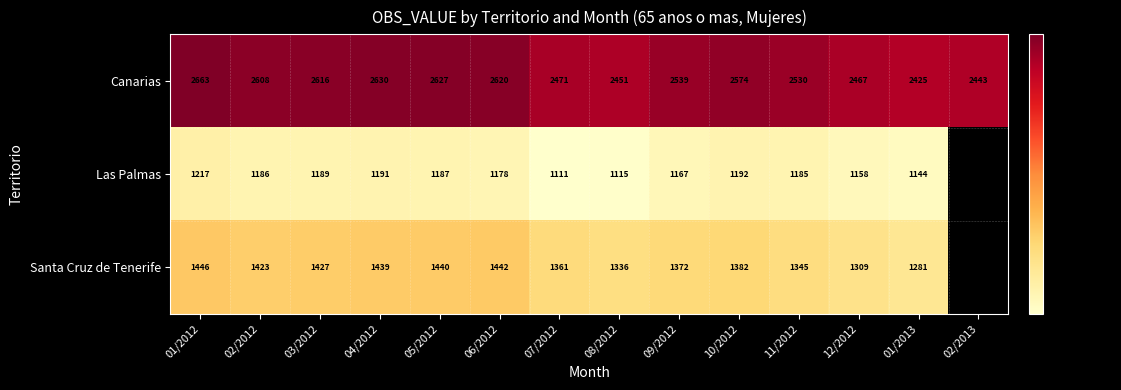

Rank the series at 10/2012 from lowest to highest value.

Las Palmas, Santa Cruz de Tenerife, Canarias